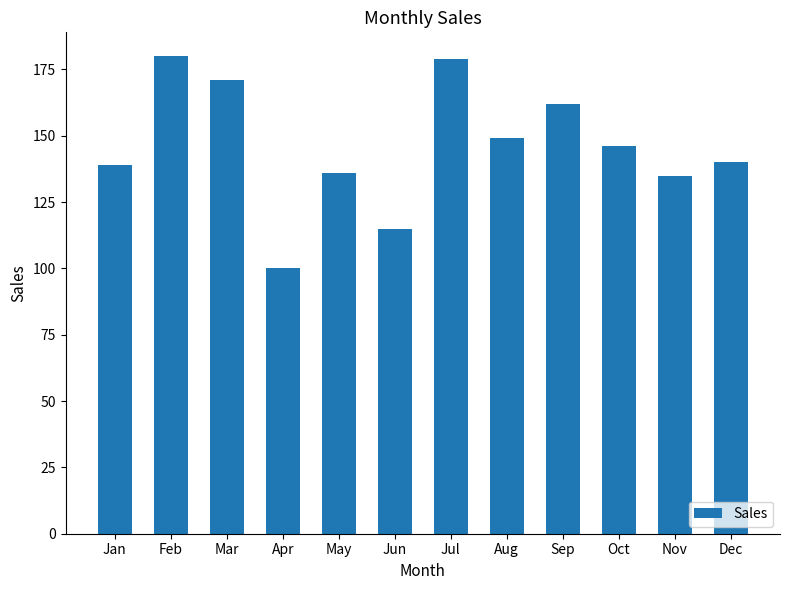

What is the ratio of the value at Aug to the value at Oct?

1.0